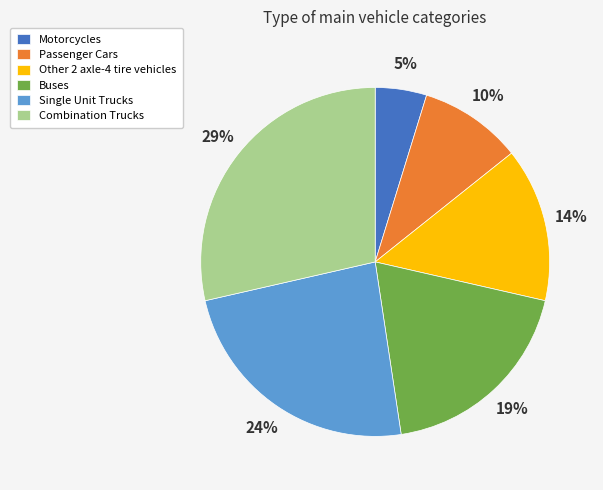

To the nearest percent, what is the difference between the Motorcycles and Passenger Cars slice percentages?

5%